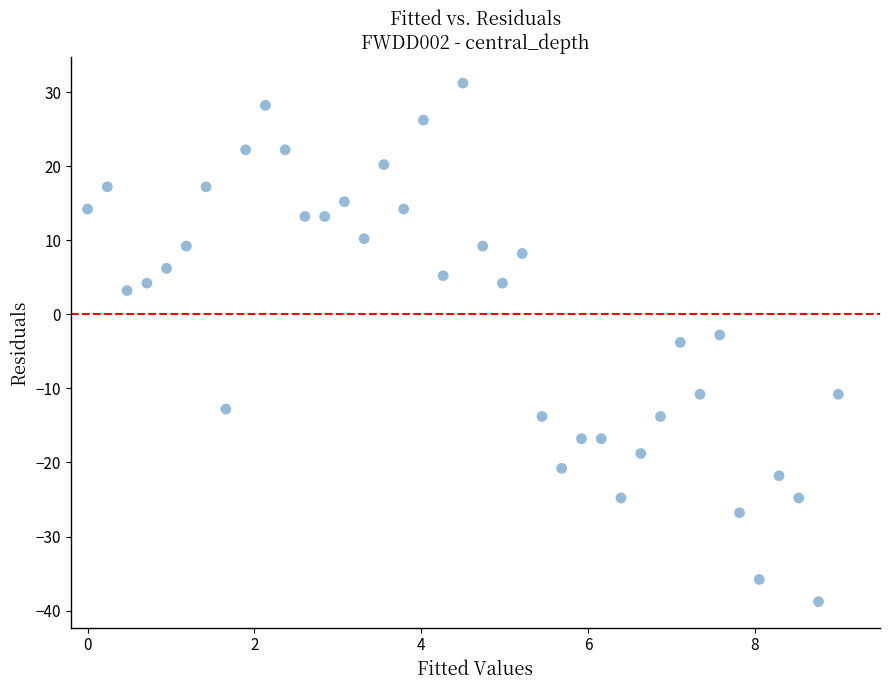

What is the range of X values (max minus min)?

9.0